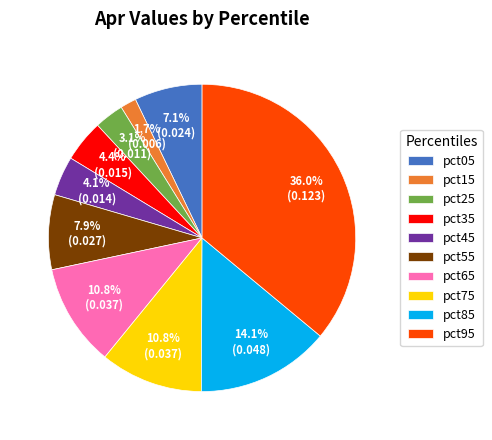

To the nearest percent, what percentage of the pie is pct45?

4%